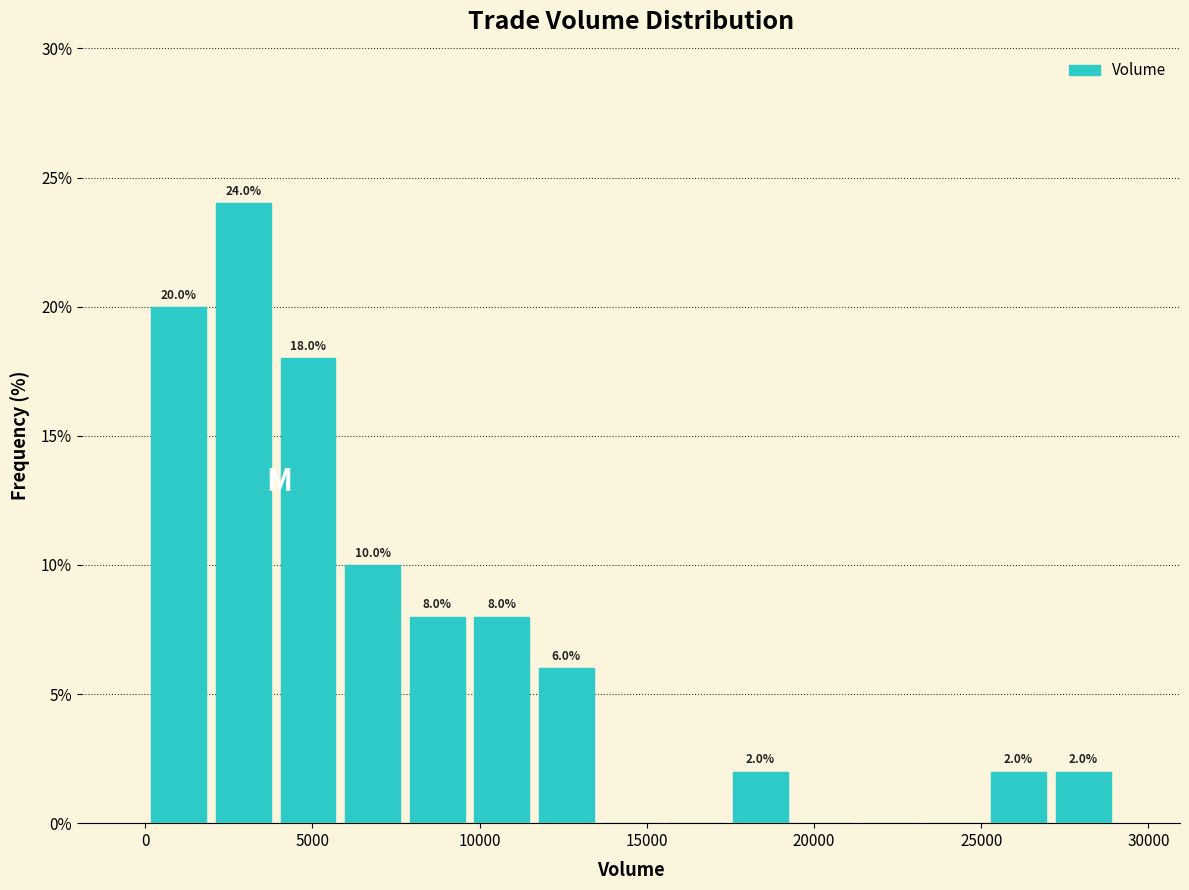

Read against the x-axis, roughly where is the centre of the tallest bar?

3000